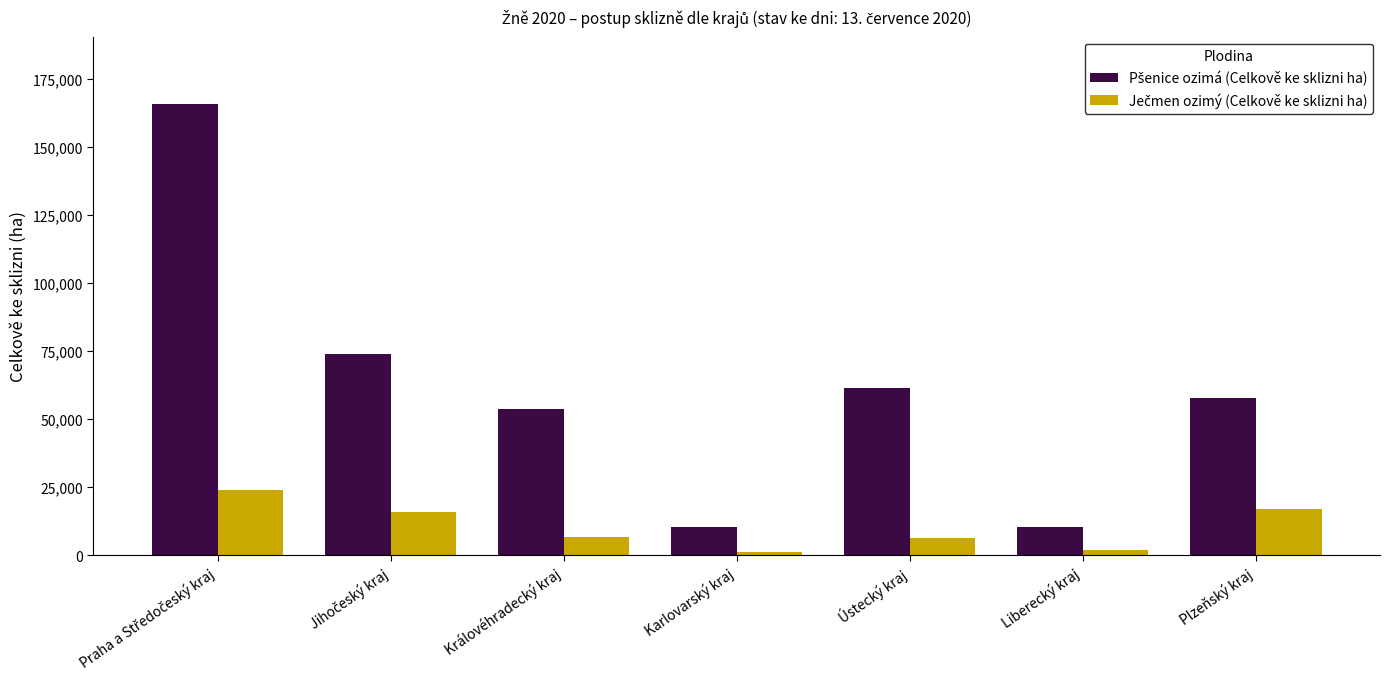

How many categories are shown in the chart?

7